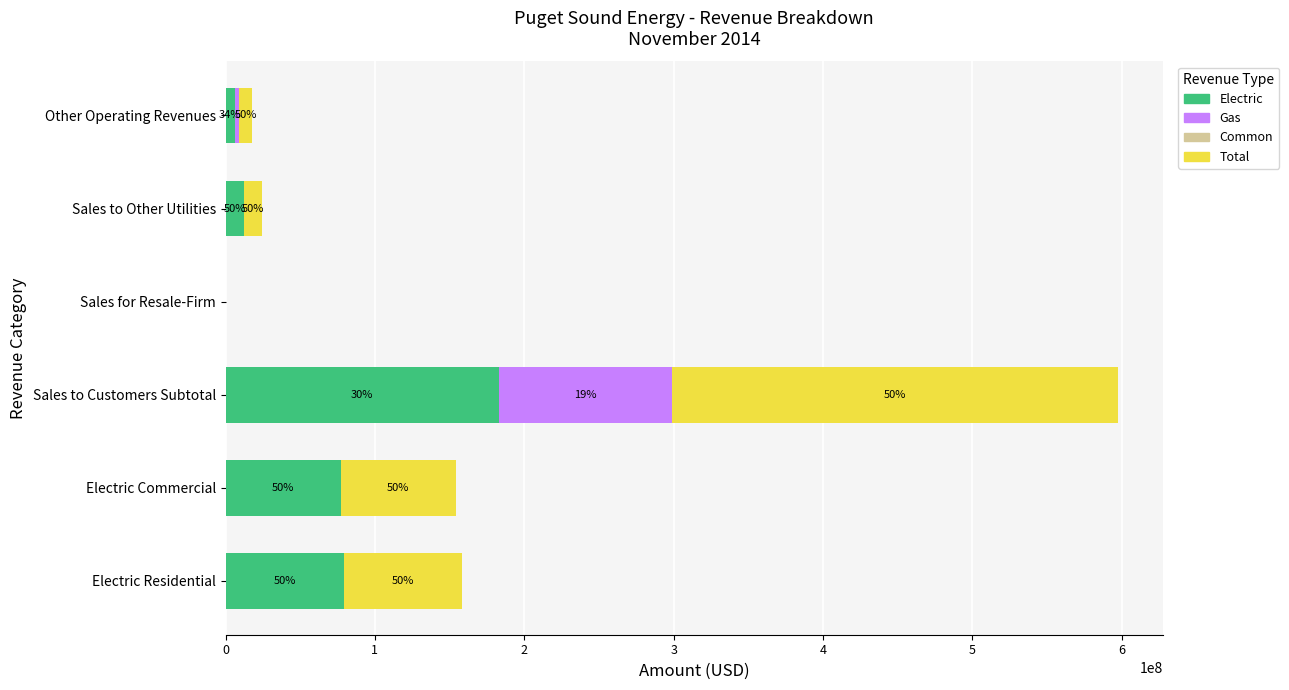

List the series in order of their peak value, highest first.

Total, Electric, Gas, Common